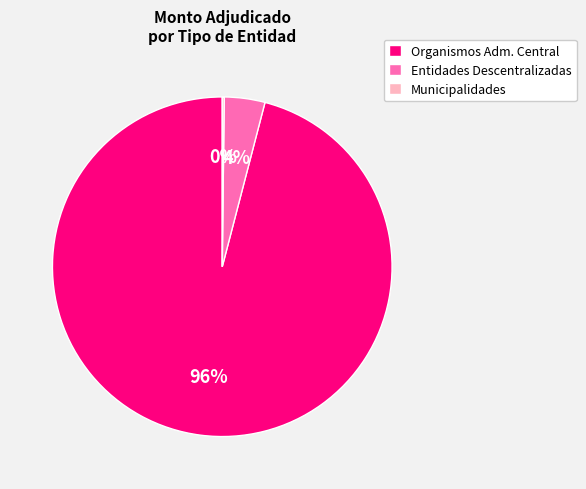

To the nearest percent, what is the average slice percentage?

33%